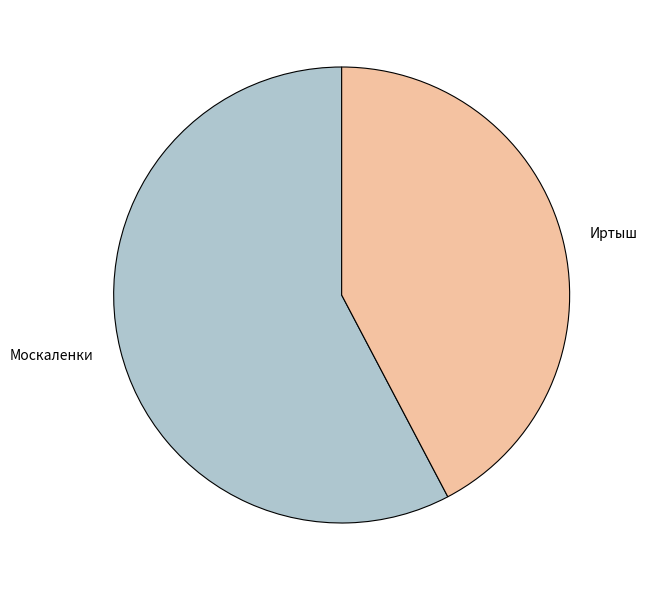

The Москаленки slice represents 45% of the pie. True or false?

False